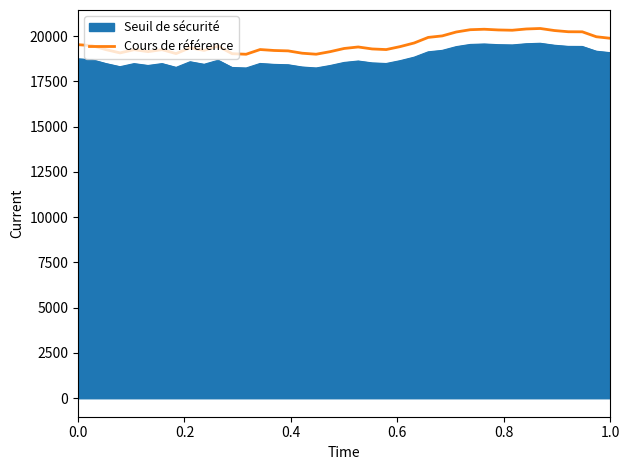

True or false: Seuil de sécurité and Cours de référence cross at least once.

False